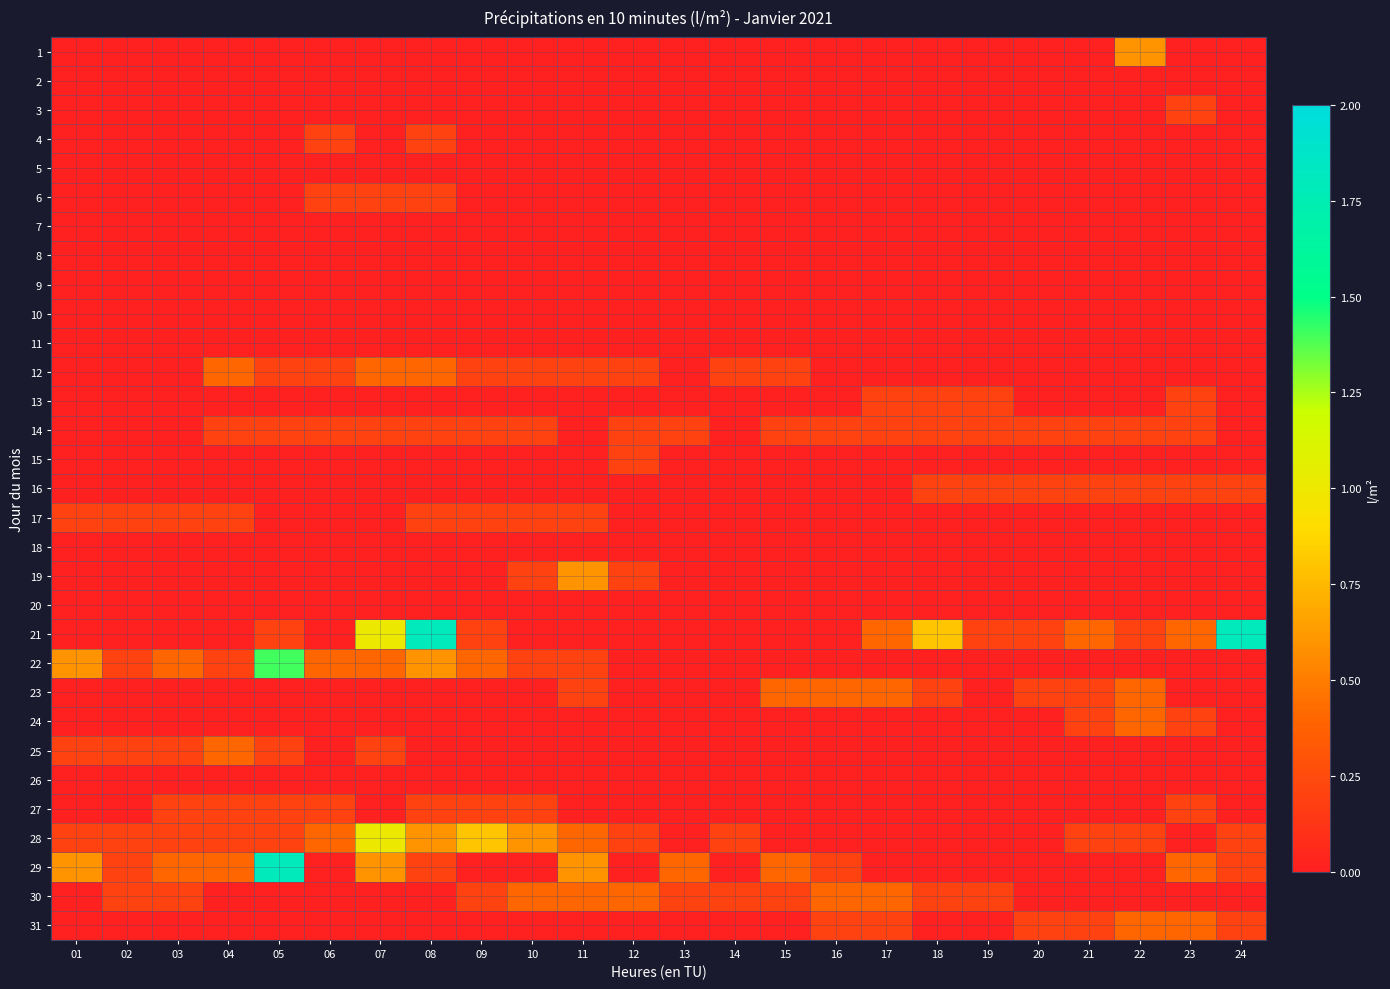

Which series changed the most between 23 and 24?

21